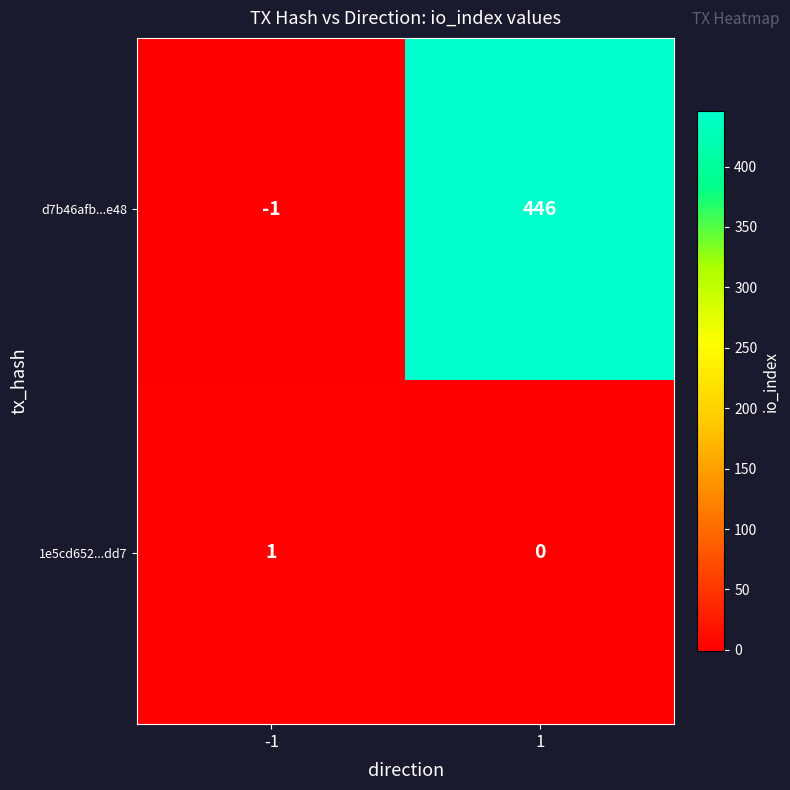

Rank the categories by d7b46afb...e48 value from highest to lowest.

1, -1